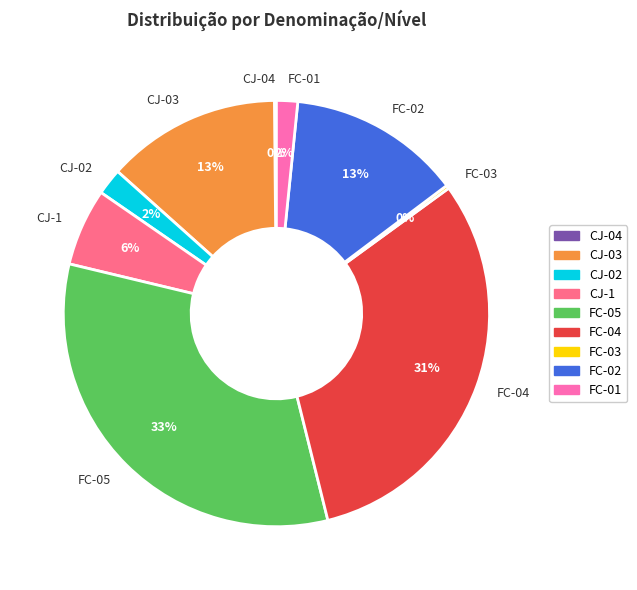

Which has a higher value, FC-04 or CJ-03?

FC-04